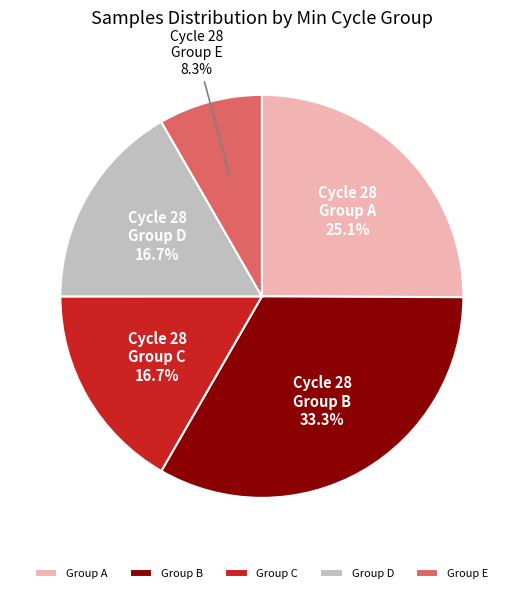

What is the total percentage of Group E and Group D?

25.0%